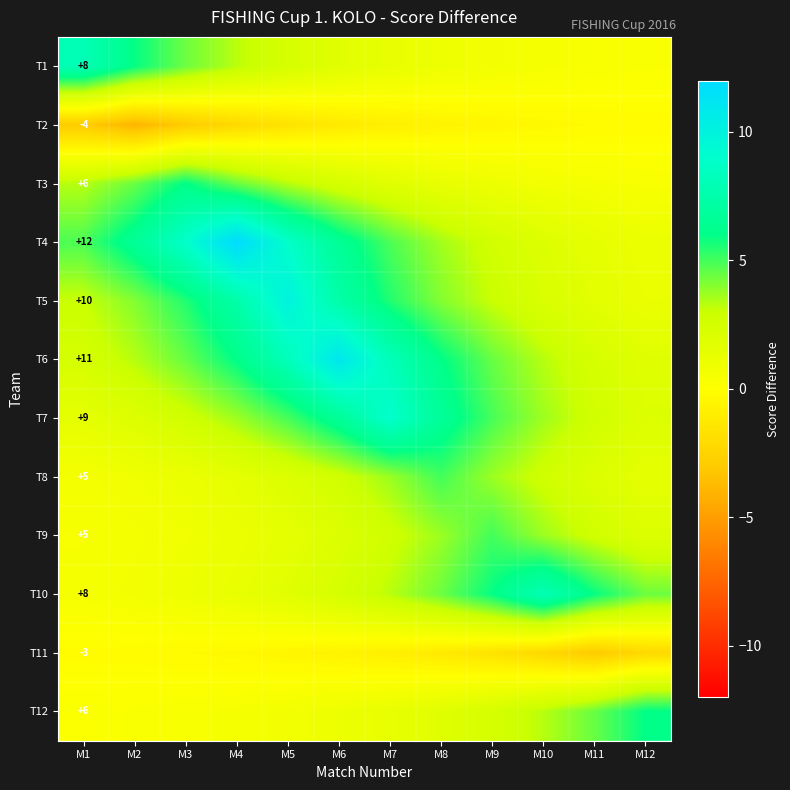

At which label does T6 reach its peak?

M6